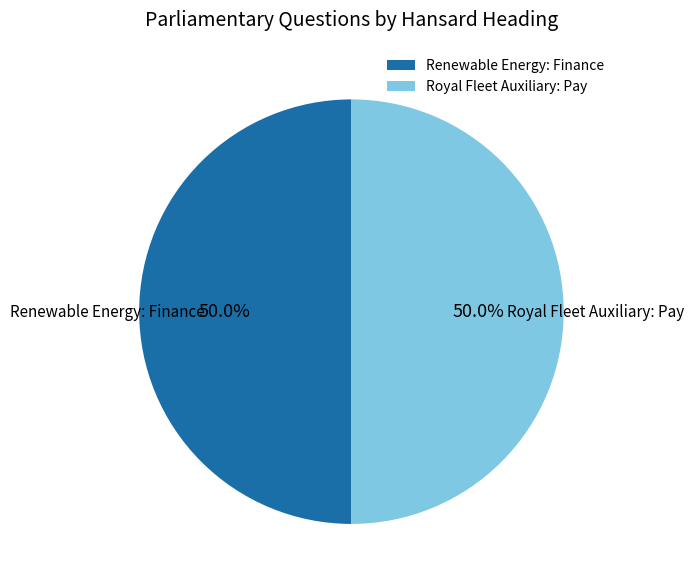

Count the number of slices in the pie.

2